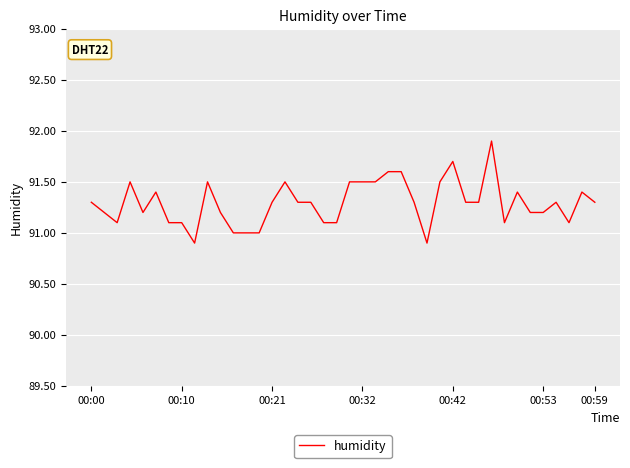

What is the greatest value displayed?

91.9